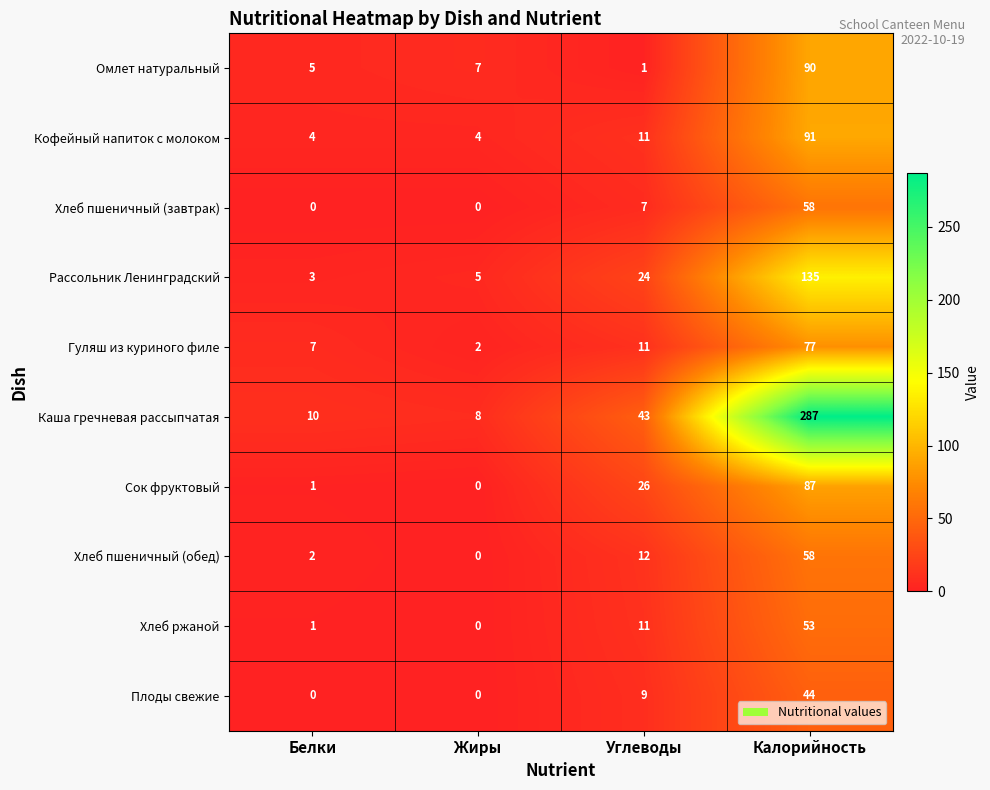

What is the difference between the maximum and second lowest values in the Гуляш из куриного филе series?

70